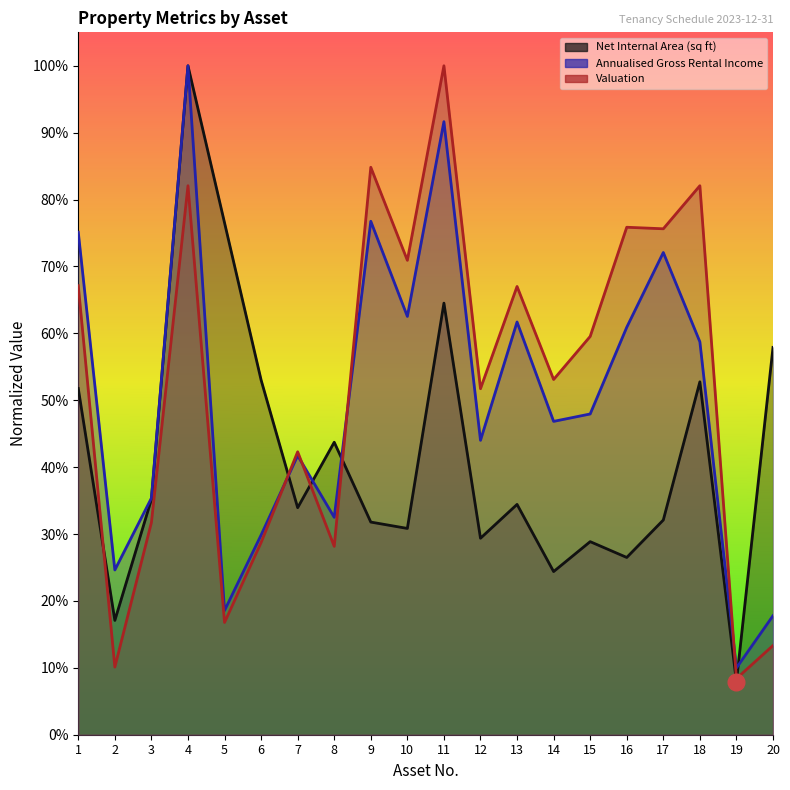

What is the value of the Annualised Gross Rental Income point at the 14th from the left?

0.5